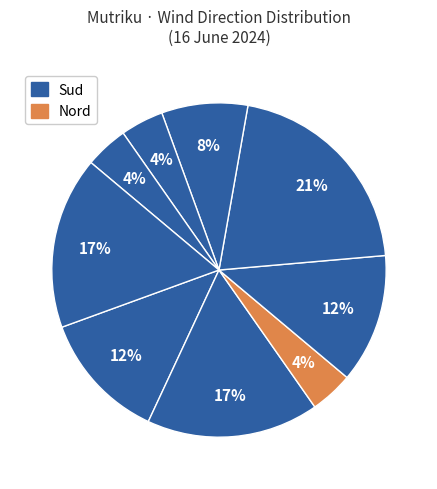

Is there a majority slice in this chart?

No